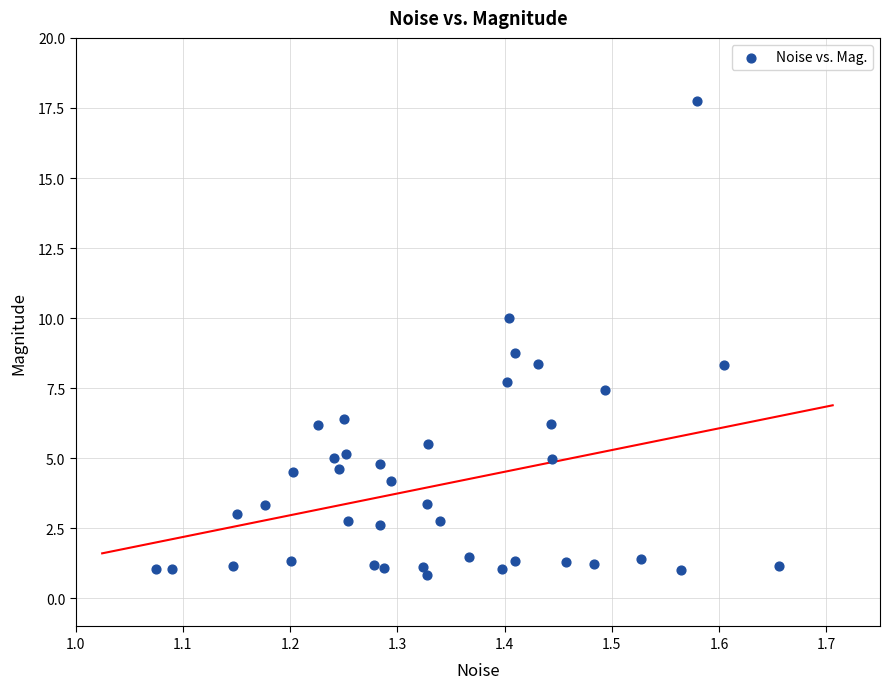

What is the range of Y values (max minus min)?

16.9